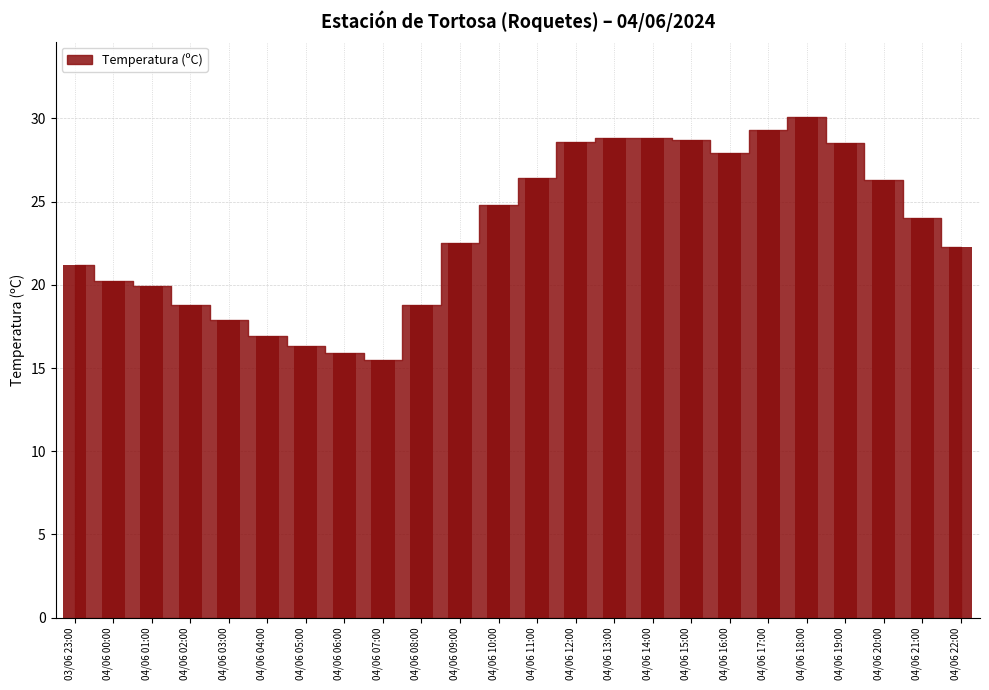

What is the ratio of the value at 04/06 15:00 to the value at 04/06 02:00?

1.5